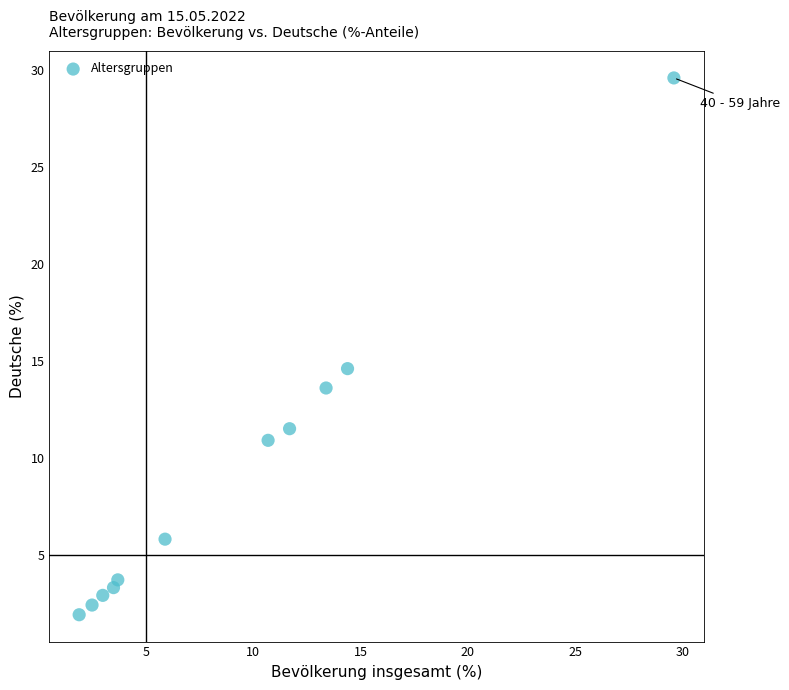

What Y value in the scatter plot is closest to 15?

14.6